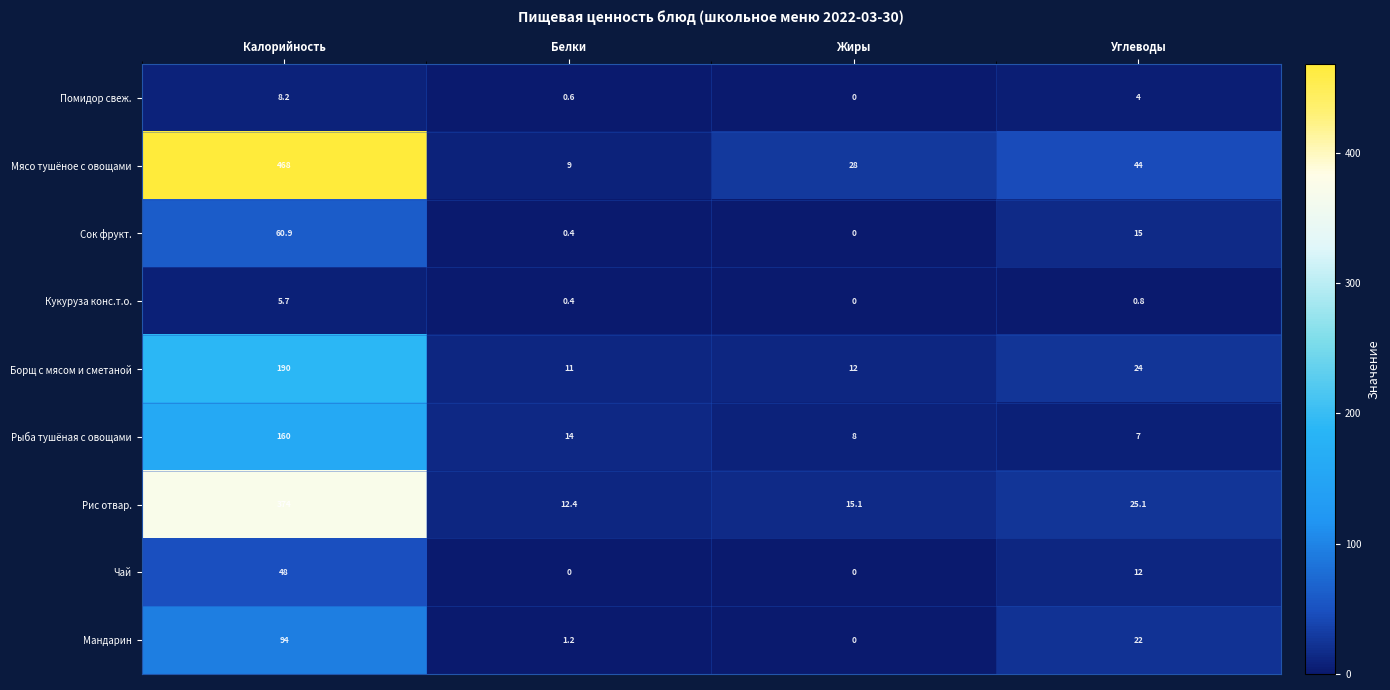

At which label does Мандарин reach its peak?

Калорийность